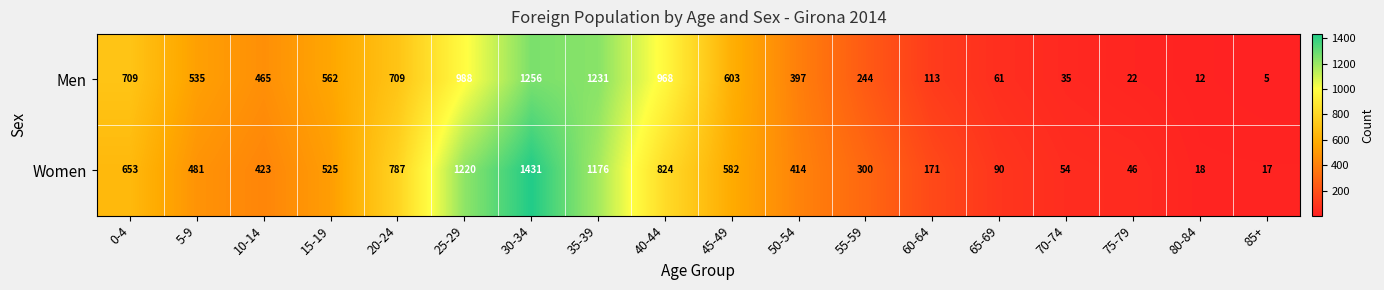

What is the difference between the highest and lowest values at 55-59?

56